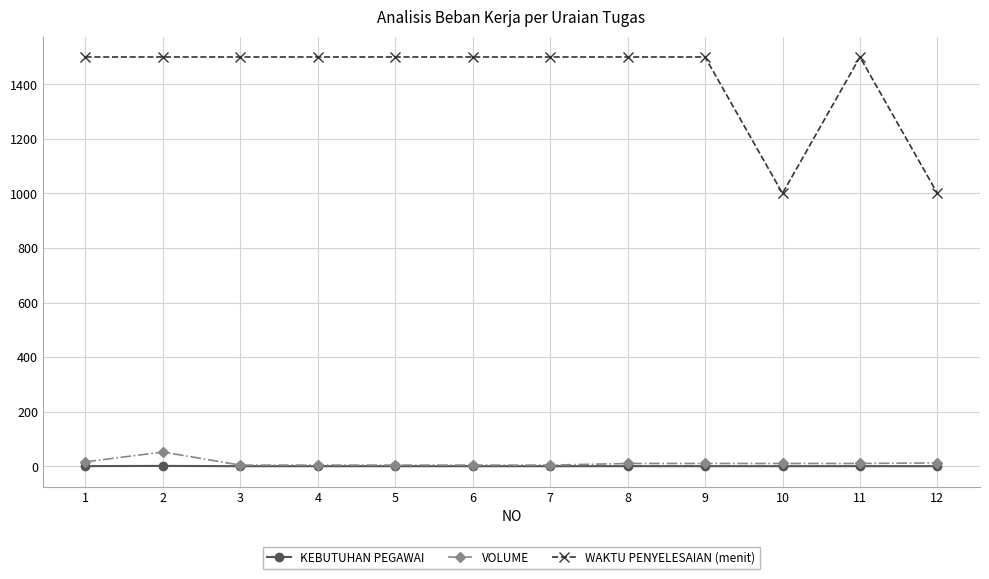

Which series has the largest range (max minus min)?

WAKTU PENYELESAIAN (menit)